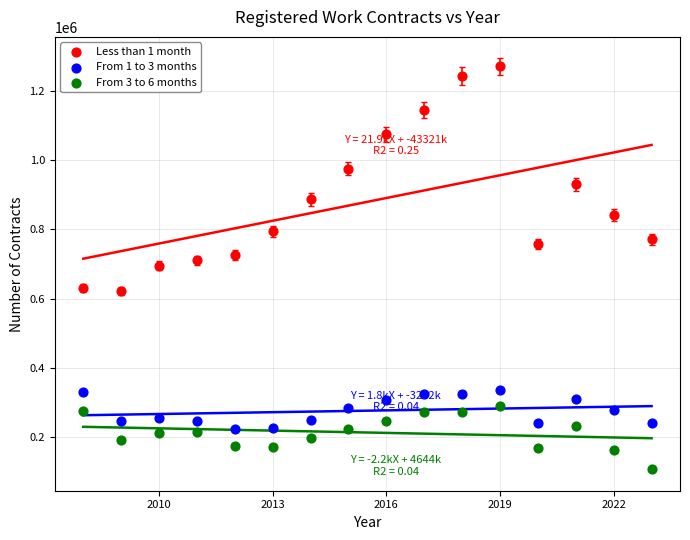

Which series reaches the minimum Y coordinate?

From 3 to 6 months